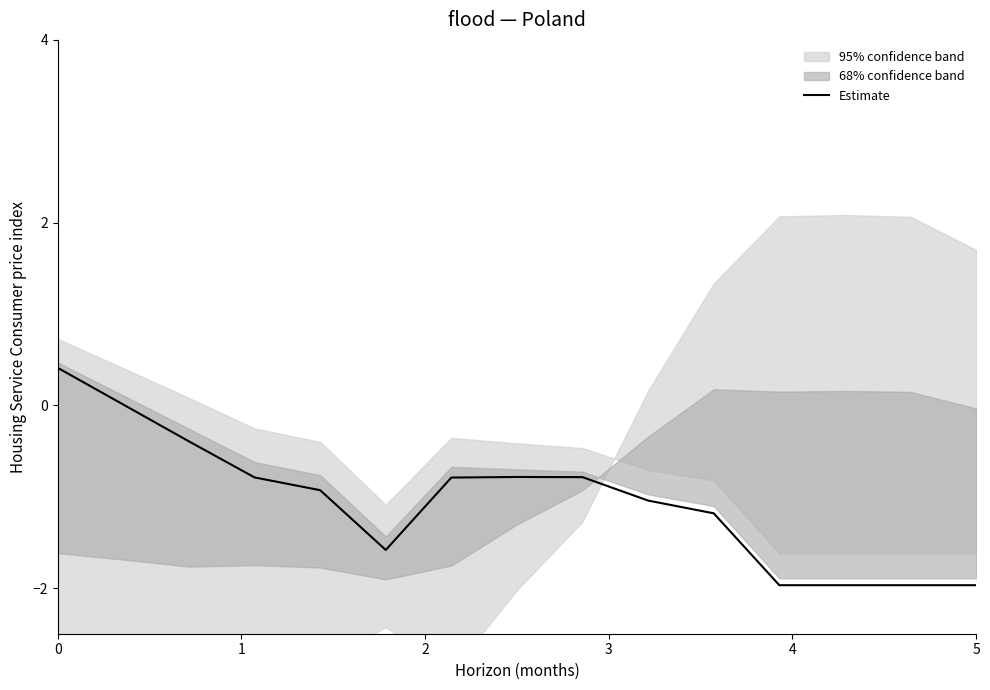

What is the lowest value of the Estimate series?

-2.0